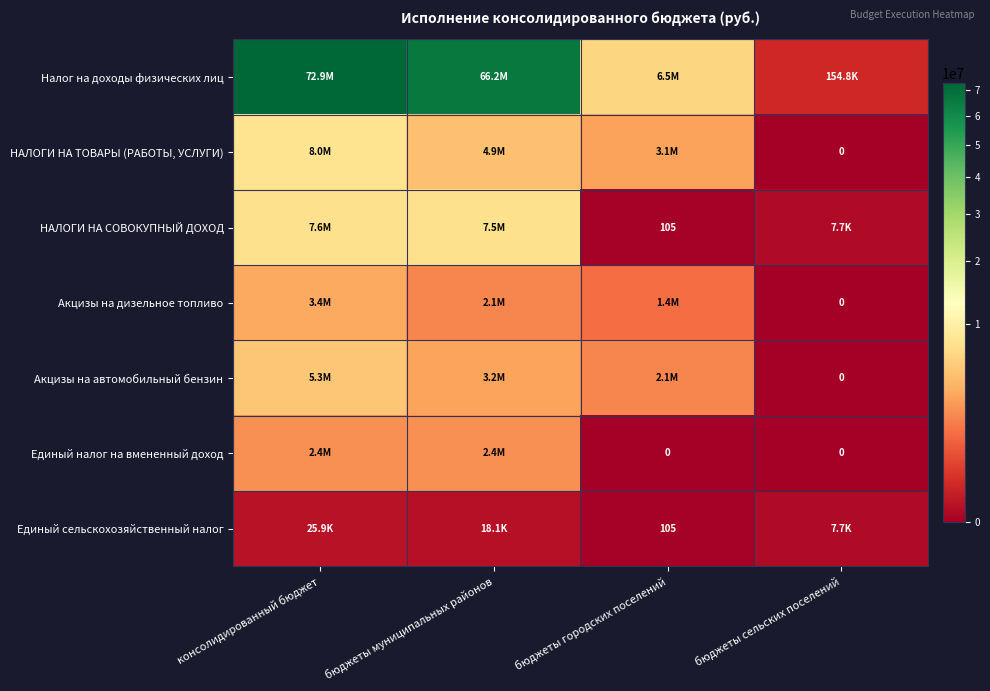

Which series changed the most between бюджеты городских поселений and бюджеты сельских поселений?

Налог на доходы физических лиц